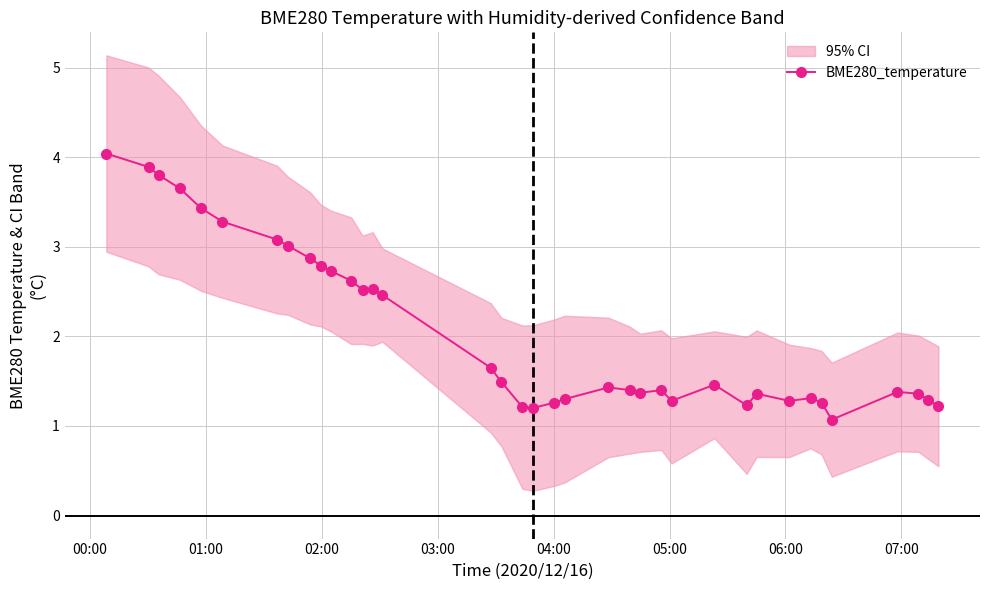

What is the highest value of the BME280_temperature series?

4.0